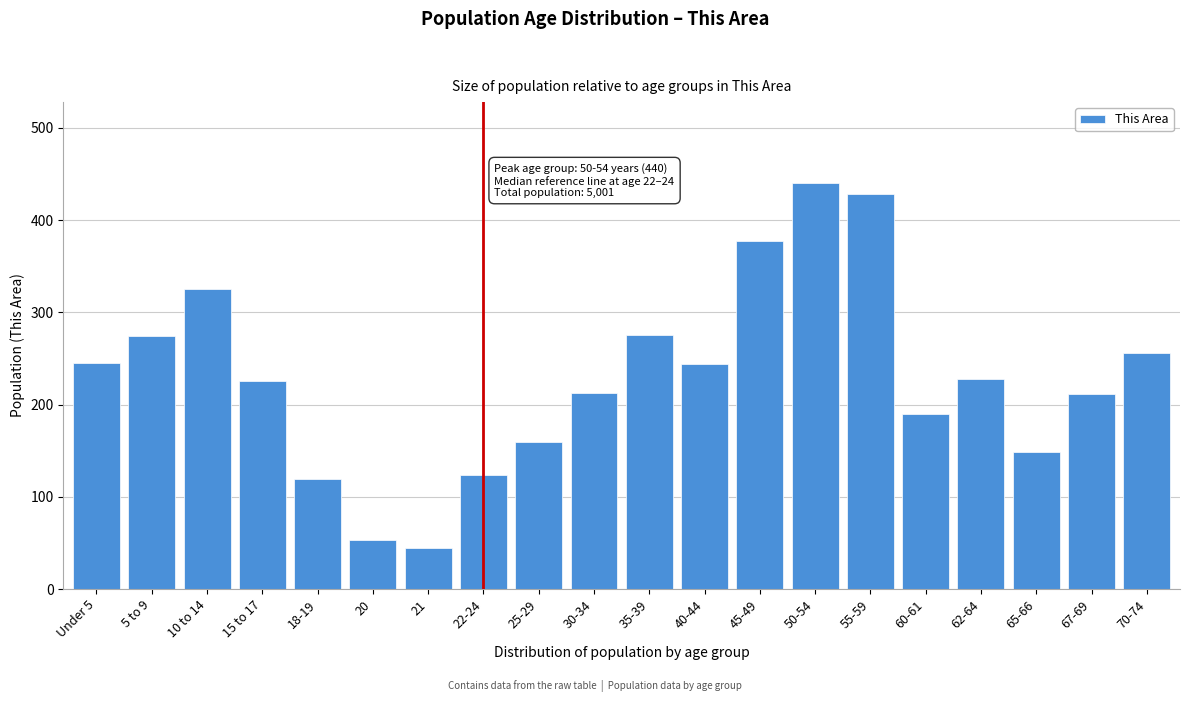

What is the change in value from 18-19 to 65-66?

+30